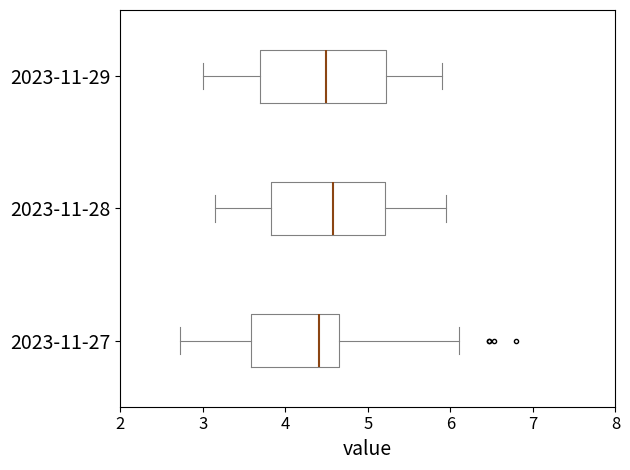

Where is the left edge of the box for 2023-11-27 on the x-axis? The values are not printed on the chart, so give them approximately, as read against the axis.

3.6